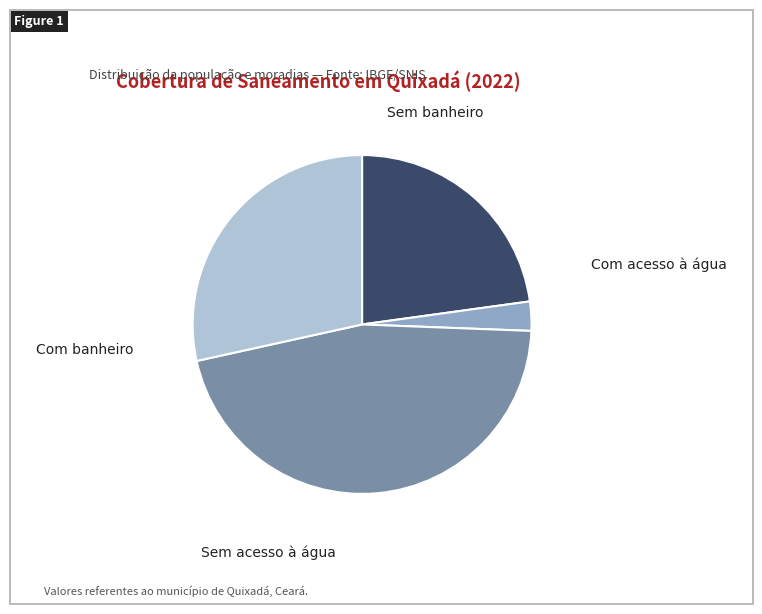

Count the number of slices in the pie.

4